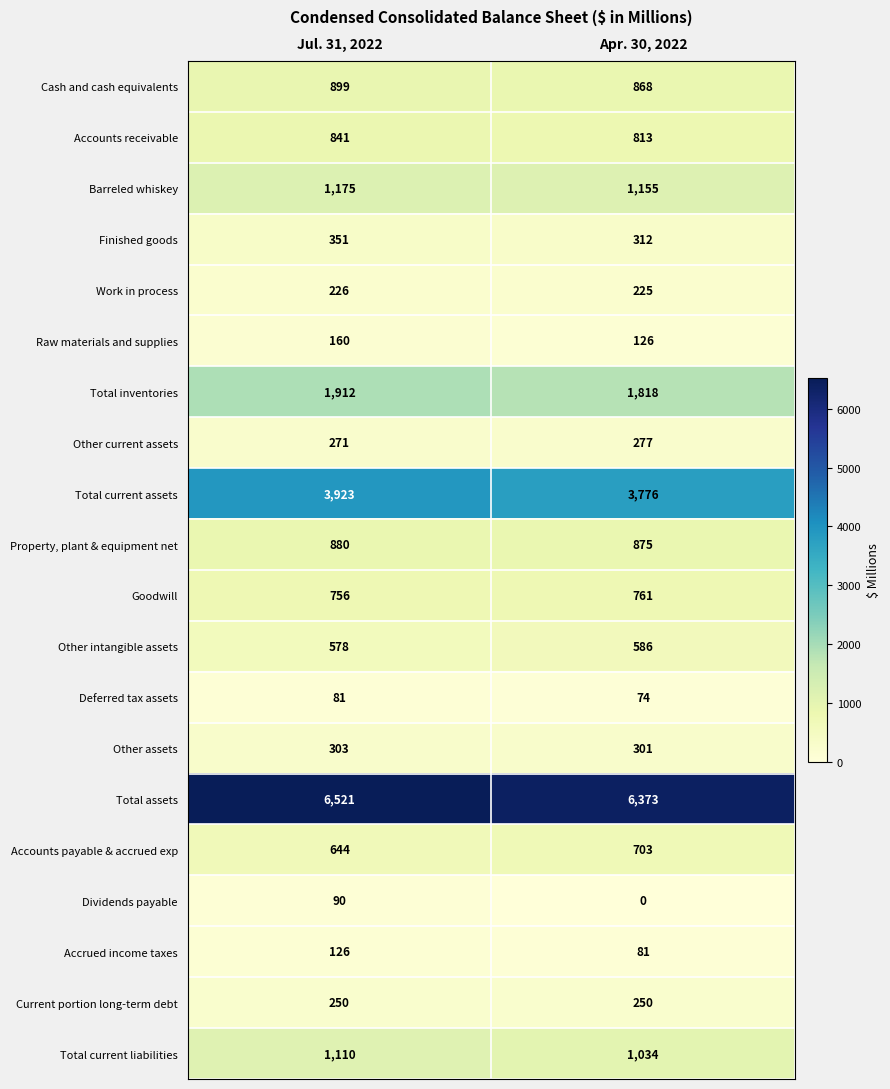

What is the total value across all series at Jul. 31, 2022?

21097